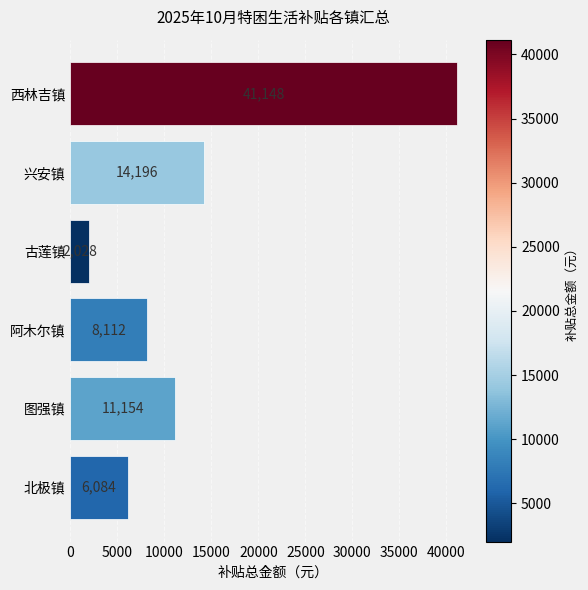

Which has a higher value, 兴安镇 or 西林吉镇?

西林吉镇